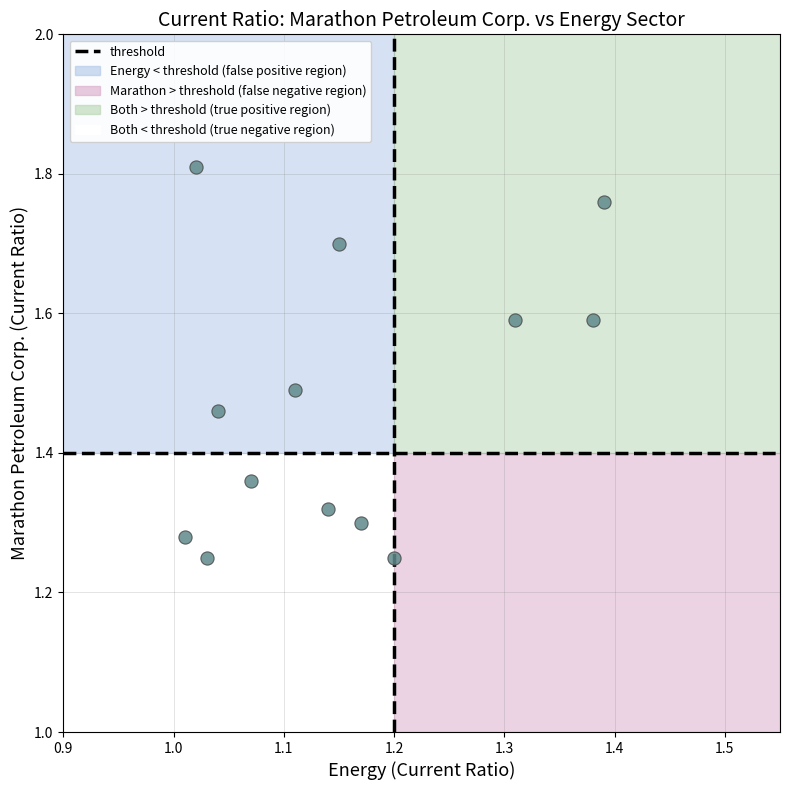

What is the range of Y values (max minus min)?

0.6